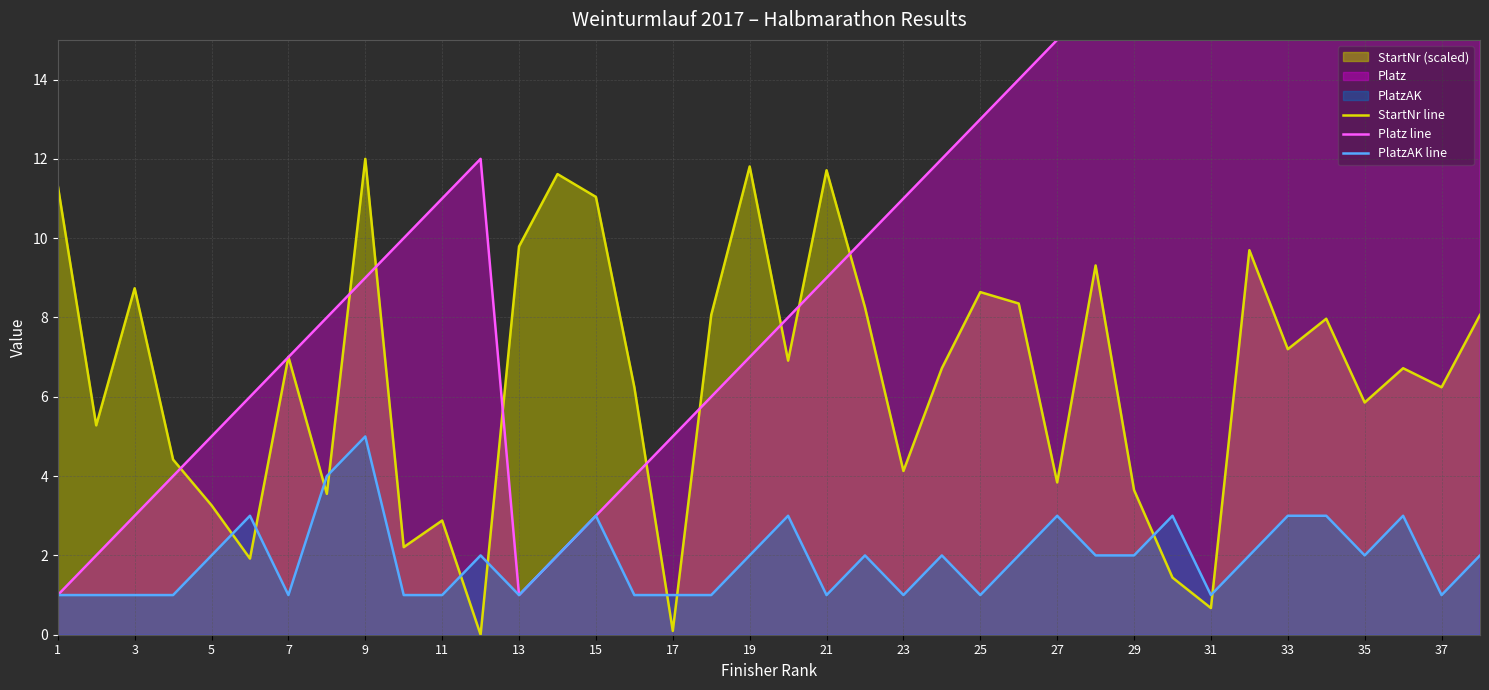

At which label does StartNr line first exceed 6?

1